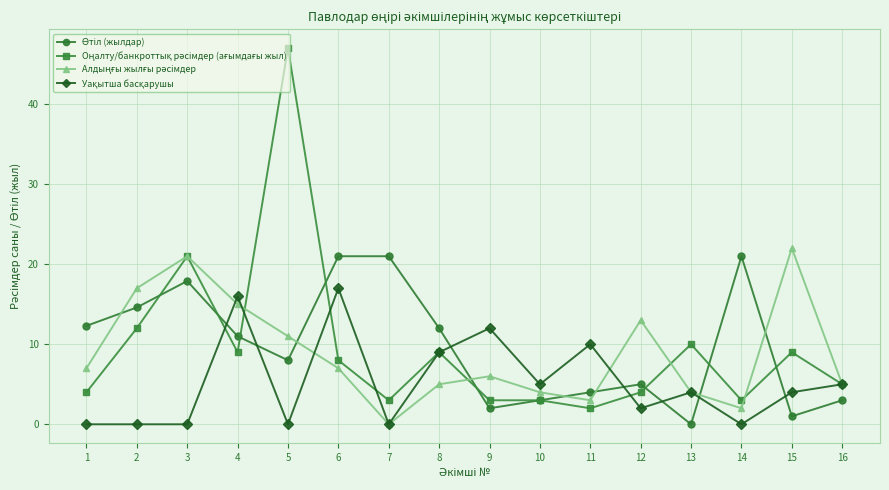

What is the spread (max minus min) of values at 11?

8.0